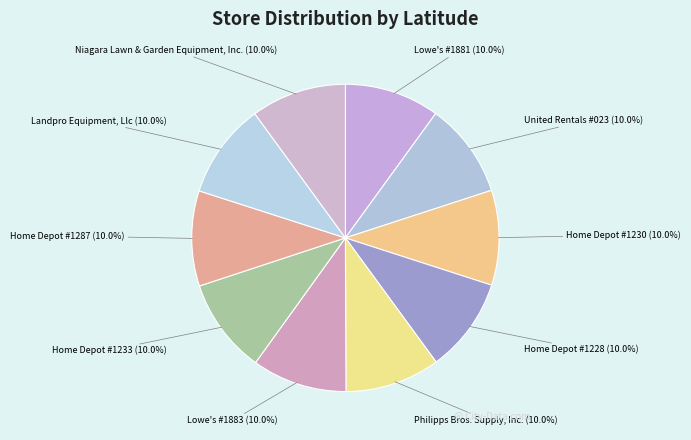

Is there a majority slice in this chart?

No